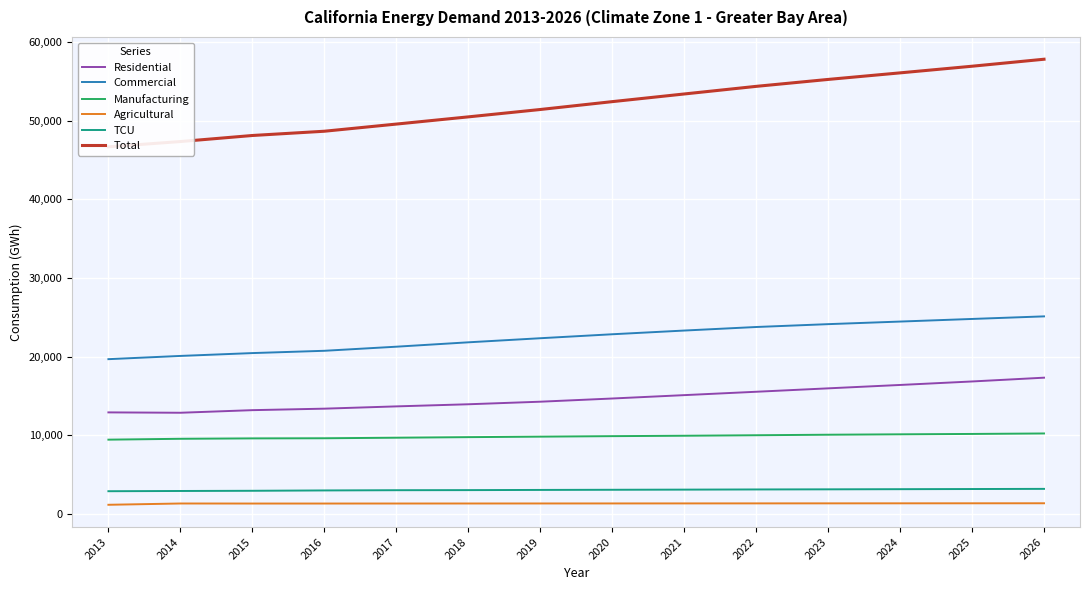

Reading left to right, extract all data points from this chart.

Residential: 2013=12931.8	2014=12885.1	2015=13215.1	2016=13404.5	2017=13693.8	2018=13963.1	2019=14288.6	2020=14694.3	2021=15123.3	2022=15551.6	2023=15984.8	2024=16415.7	2025=16858.9	2026=17339.9
Commercial: 2013=19691.8	2014=20102.9	2015=20464.6	2016=20755.6	2017=21274.9	2018=21831.8	2019=22351.0	2020=22855.1	2021=23326.5	2022=23777.0	2023=24139.8	2024=24468.0	2025=24800.0	2026=25127.2
Manufacturing: 2013=9467.4	2014=9578.0	2015=9629.1	2016=9645.4	2017=9714.9	2018=9787.1	2019=9849.6	2020=9913.3	2021=9964.5	2022=10029.0	2023=10095.1	2024=10147.0	2025=10194.2	2026=10253.9
Agricultural: 2013=1195.4	2014=1359.6	2015=1353.4	2016=1354.1	2017=1356.4	2018=1359.3	2019=1362.4	2020=1366.1	2021=1369.6	2022=1373.3	2023=1377.0	2024=1380.7	2025=1384.4	2026=1388.0
TCU: 2013=2919.1	2014=2948.6	2015=2973.2	2016=3017.7	2017=3047.2	2018=3058.9	2019=3082.2	2020=3102.2	2021=3120.4	2022=3142.1	2023=3158.0	2024=3177.3	2025=3196.8	2026=3216.6
Total: 2013=46665.3	2014=47333.8	2015=48102.3	2016=48643.3	2017=49551.9	2018=50467.5	2019=51403.3	2020=52402.2	2021=53375.1	2022=54343.0	2023=55223.8	2024=56057.0	2025=56900.9	2026=57789.8